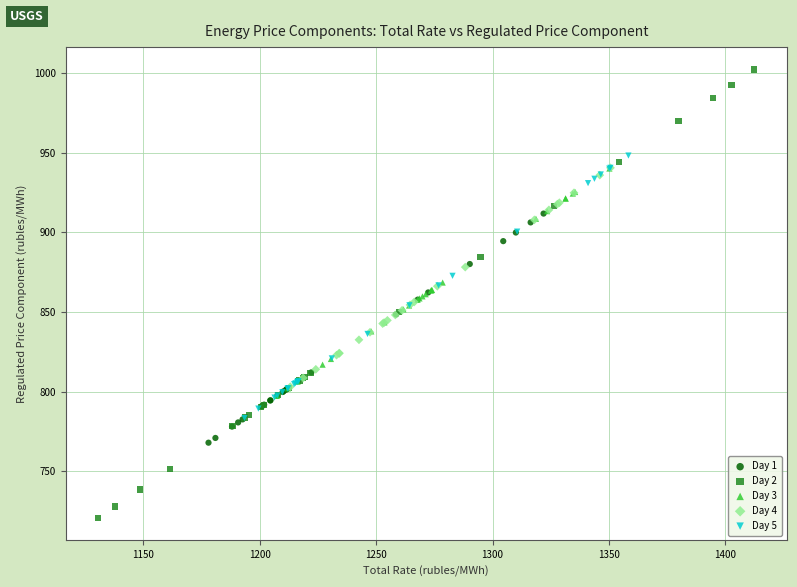

Which series reaches the maximum Y coordinate?

Day 2